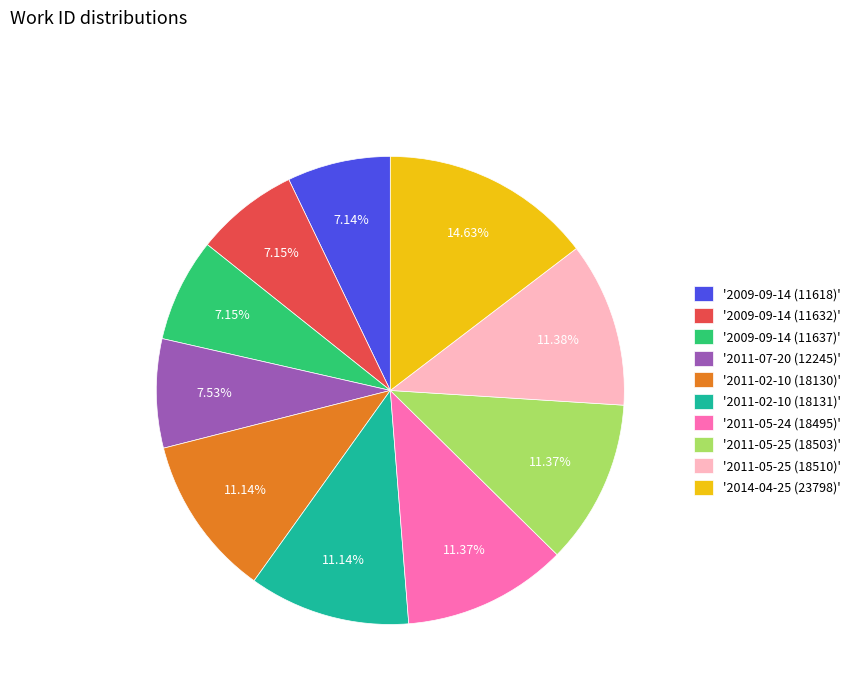

What is the ratio of the value at '2014-04-25 (23798)' to the value at '2011-05-25 (18510)'?

1.3